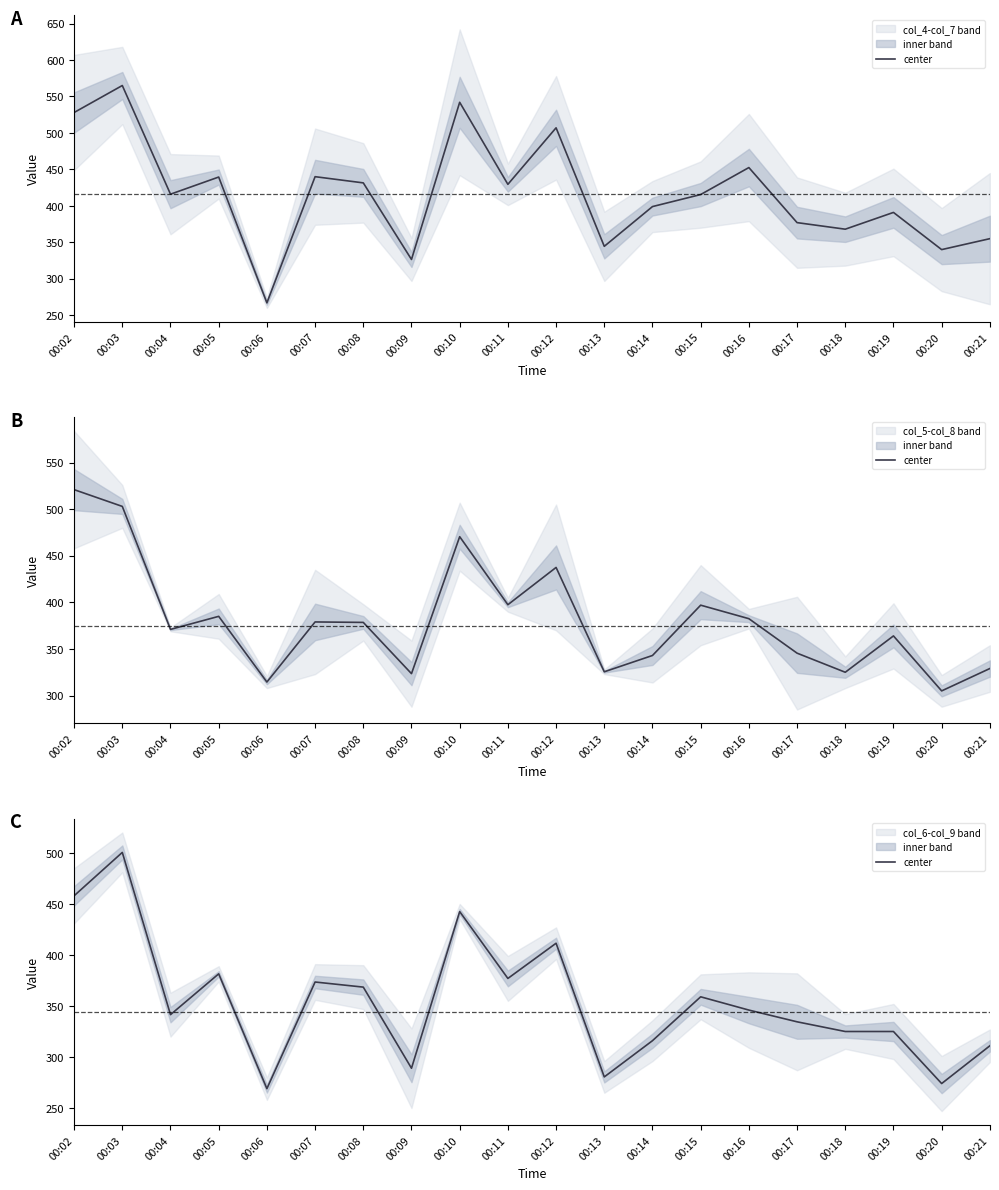

Rank the categories by value from lowest to highest.

00:06, 00:20, 00:13, 00:09, 00:21, 00:14, 00:18, 00:19, 00:17, 00:04, 00:16, 00:15, 00:08, 00:07, 00:11, 00:05, 00:12, 00:10, 00:02, 00:03